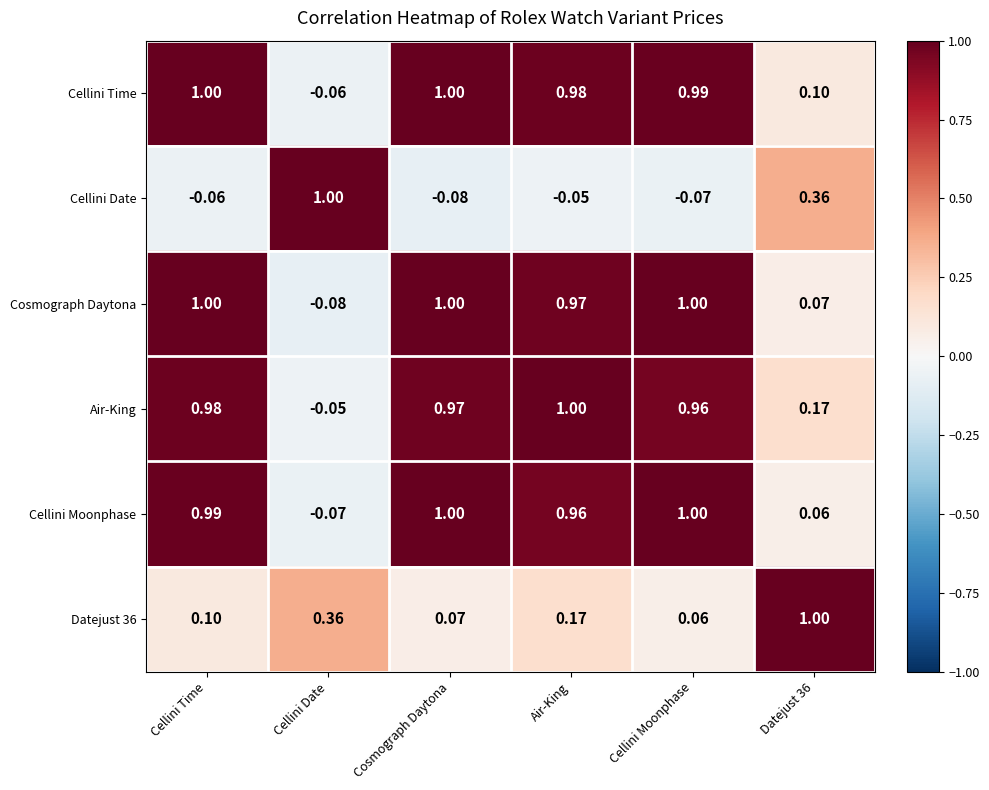

At which label does Cellini Moonphase first exceed 0?

Cellini Time